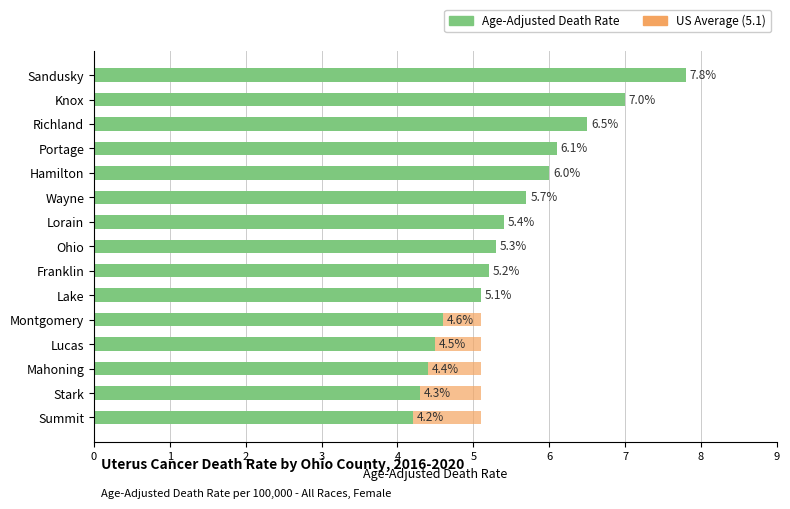

What is the sum of all Age-Adjusted Death Rate values?

82.1